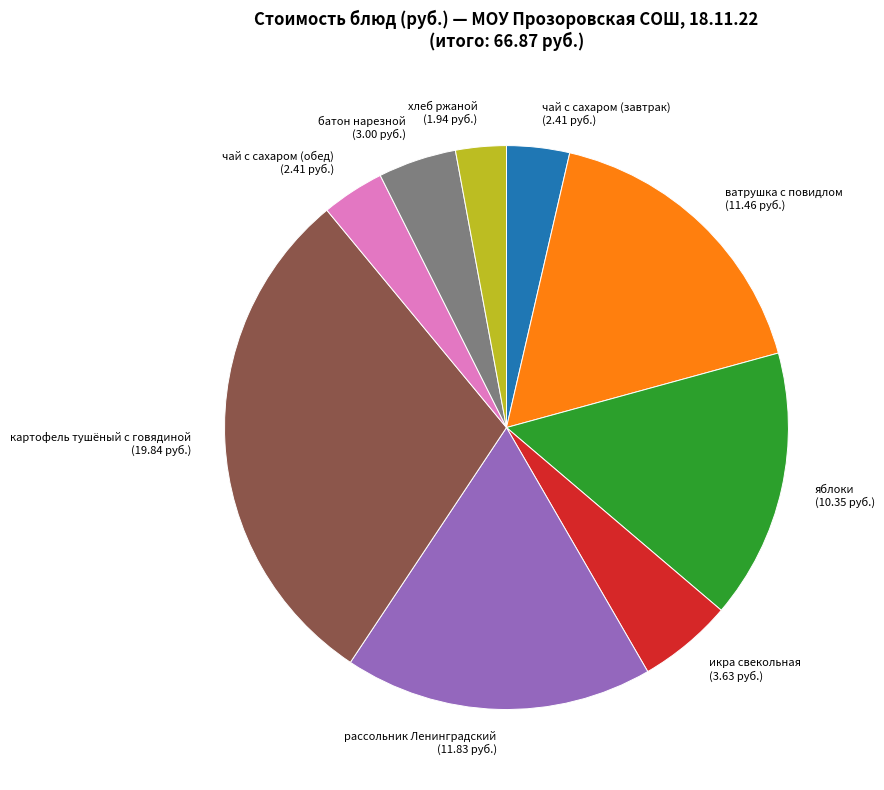

Count the number of slices in the pie.

9